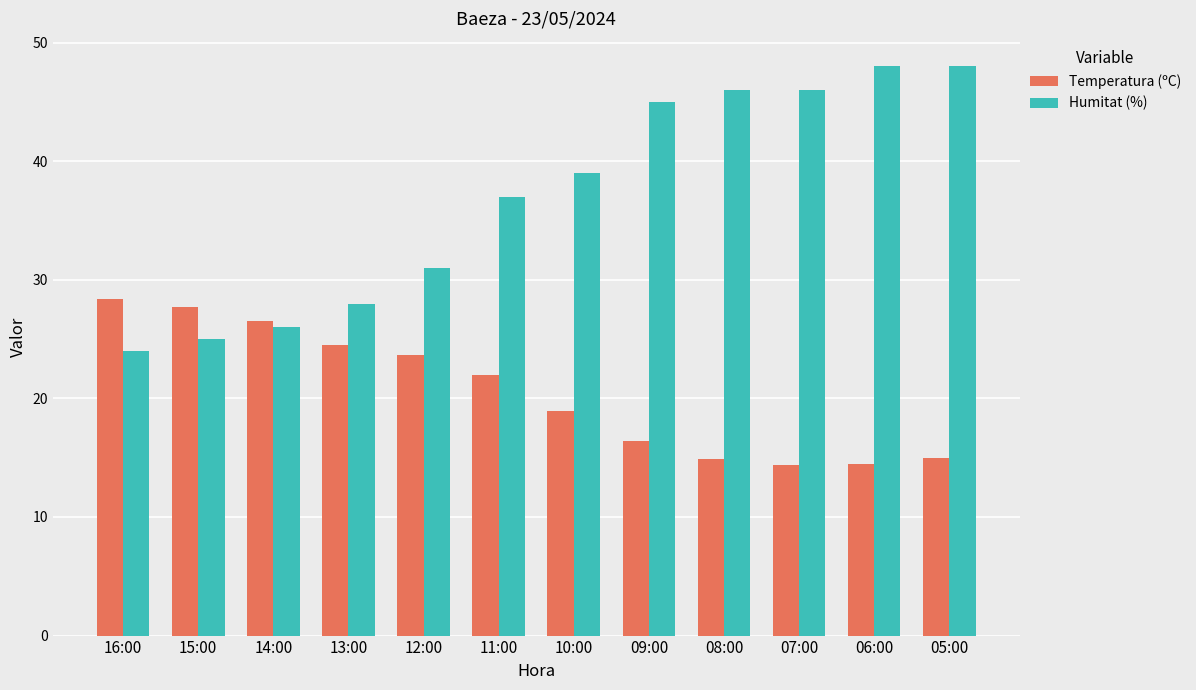

What is the difference between the Humitat (%) values at 12:00 and 16:00?

7.0